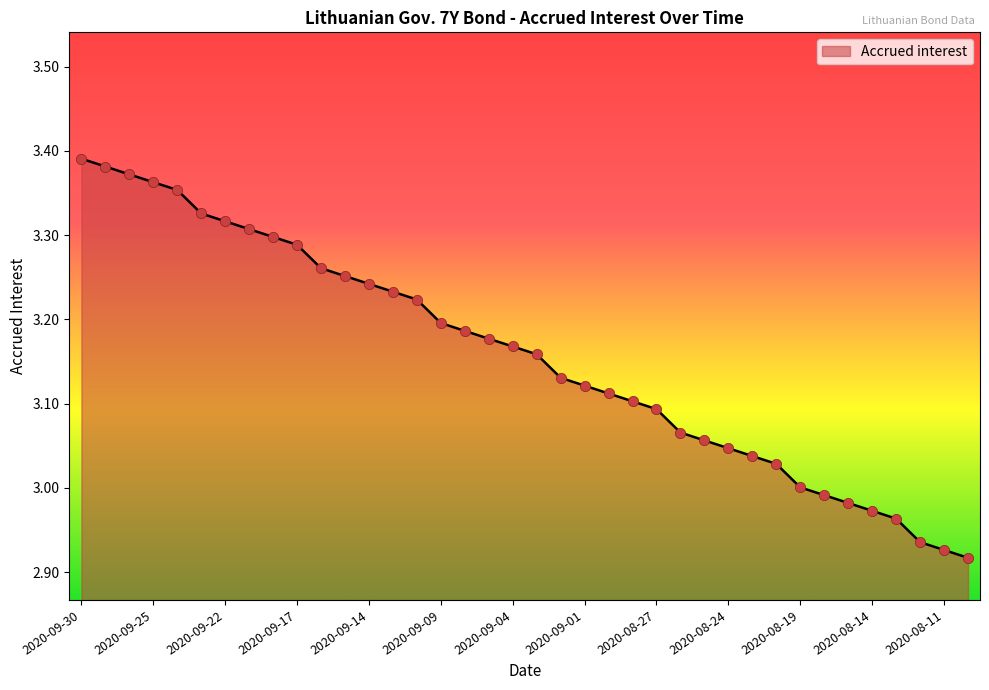

What is the difference between the maximum and minimum values?

0.5